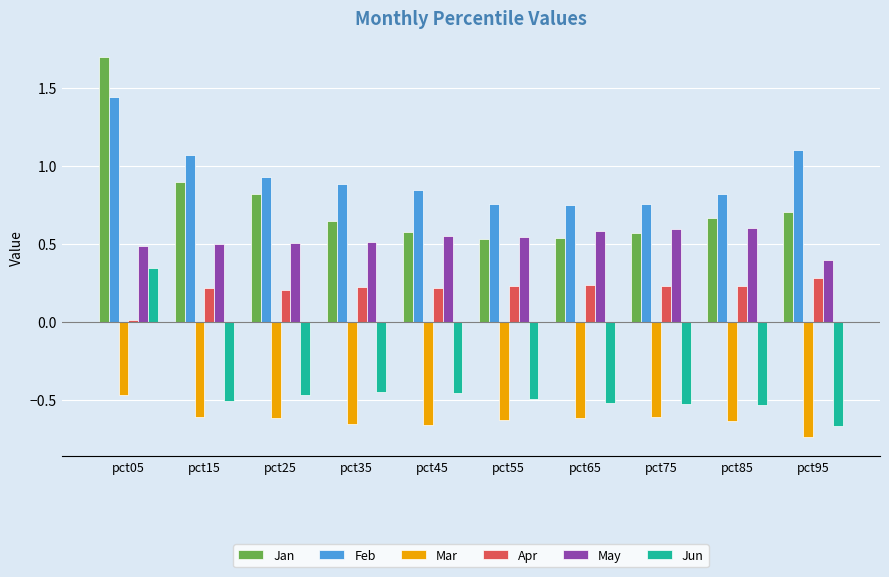

What are all the series names shown in the legend?

Jan, Feb, Mar, Apr, May, Jun